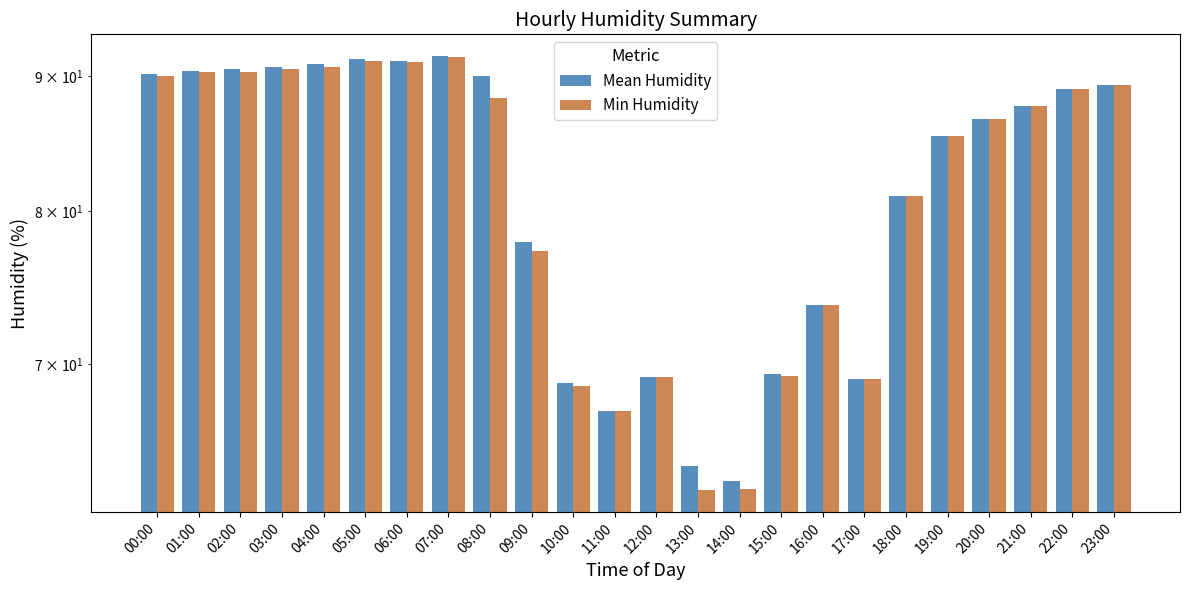

How many bars are there in each group?

2